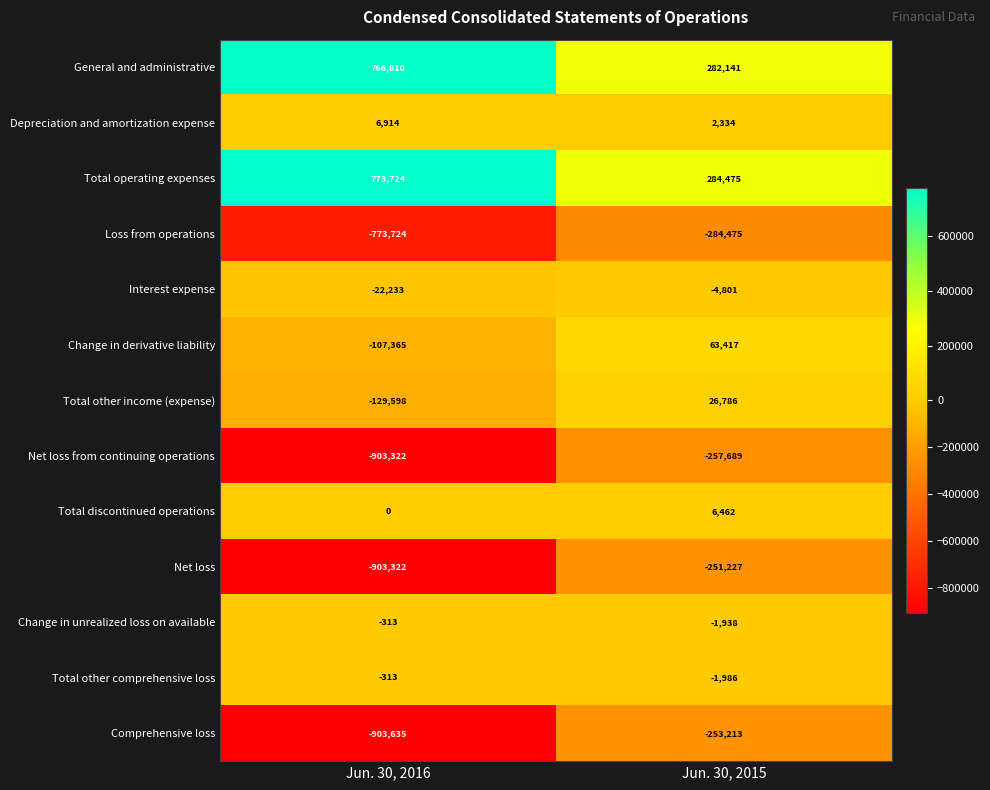

What is the smallest value displayed?

-903635